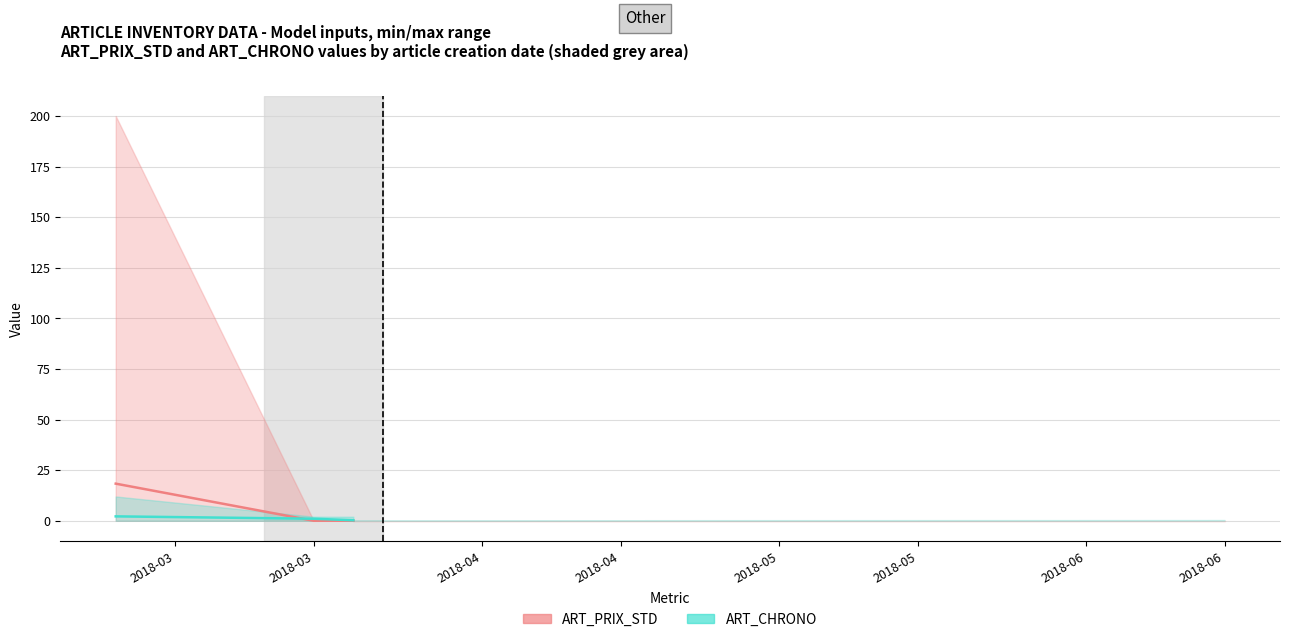

How many values in ART_PRIX_STD (mean) are above zero?

1